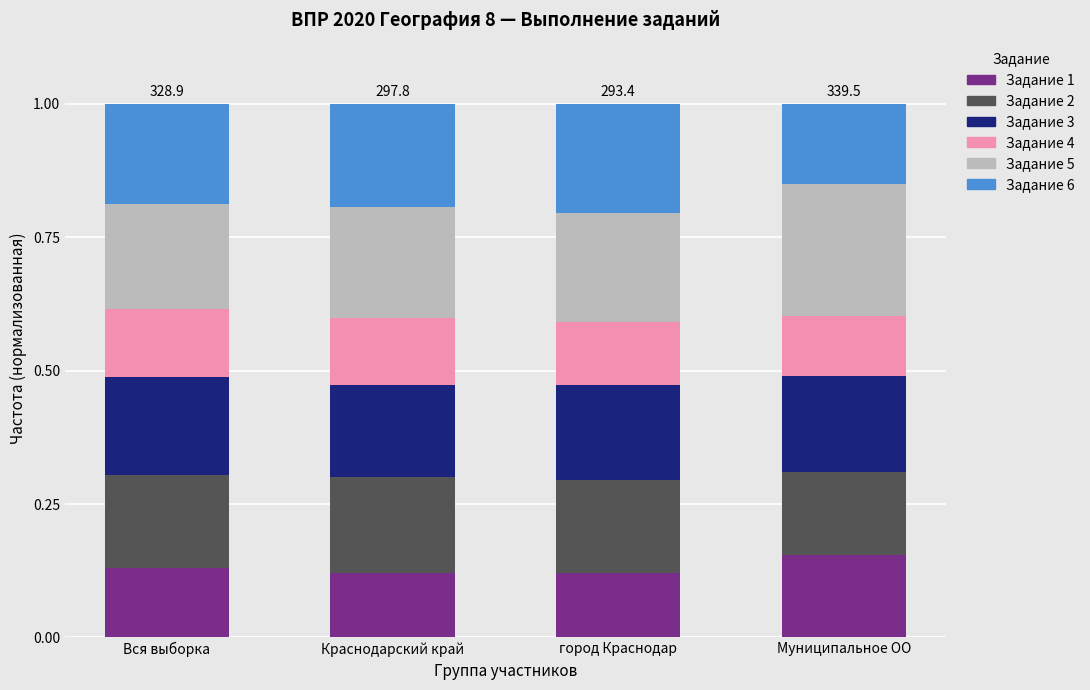

What is the total value across all series at Вся выборка?

1.0